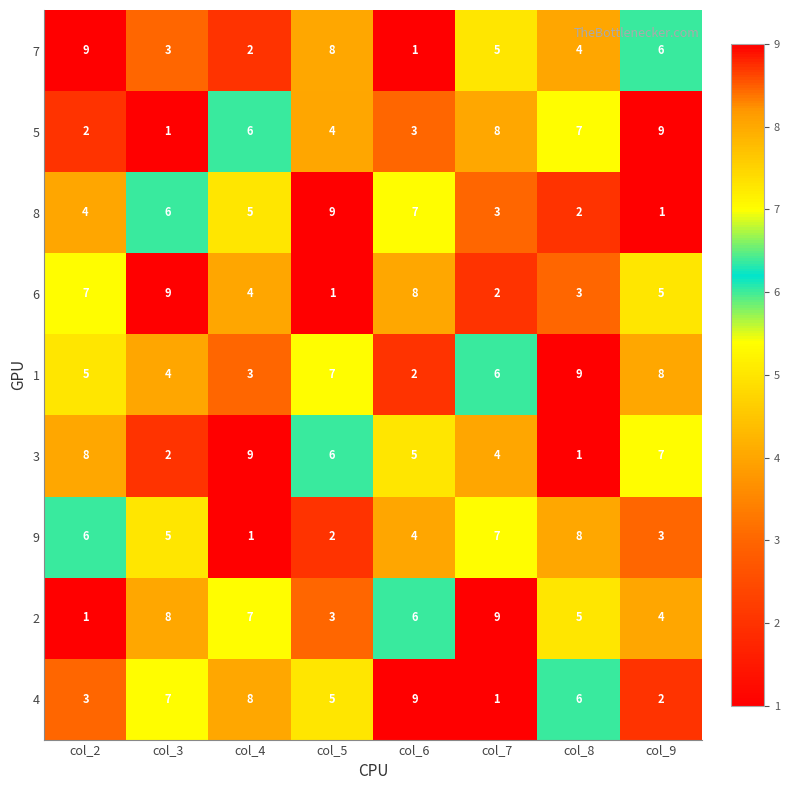

What is the spread (max minus min) of values at col_7?

8